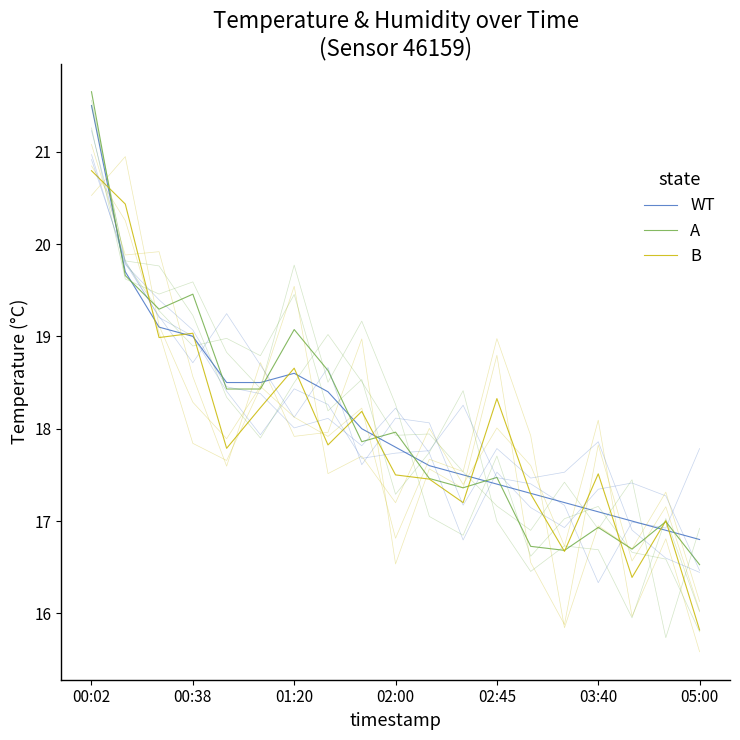

At which category is the sum across all series the highest?

00:02